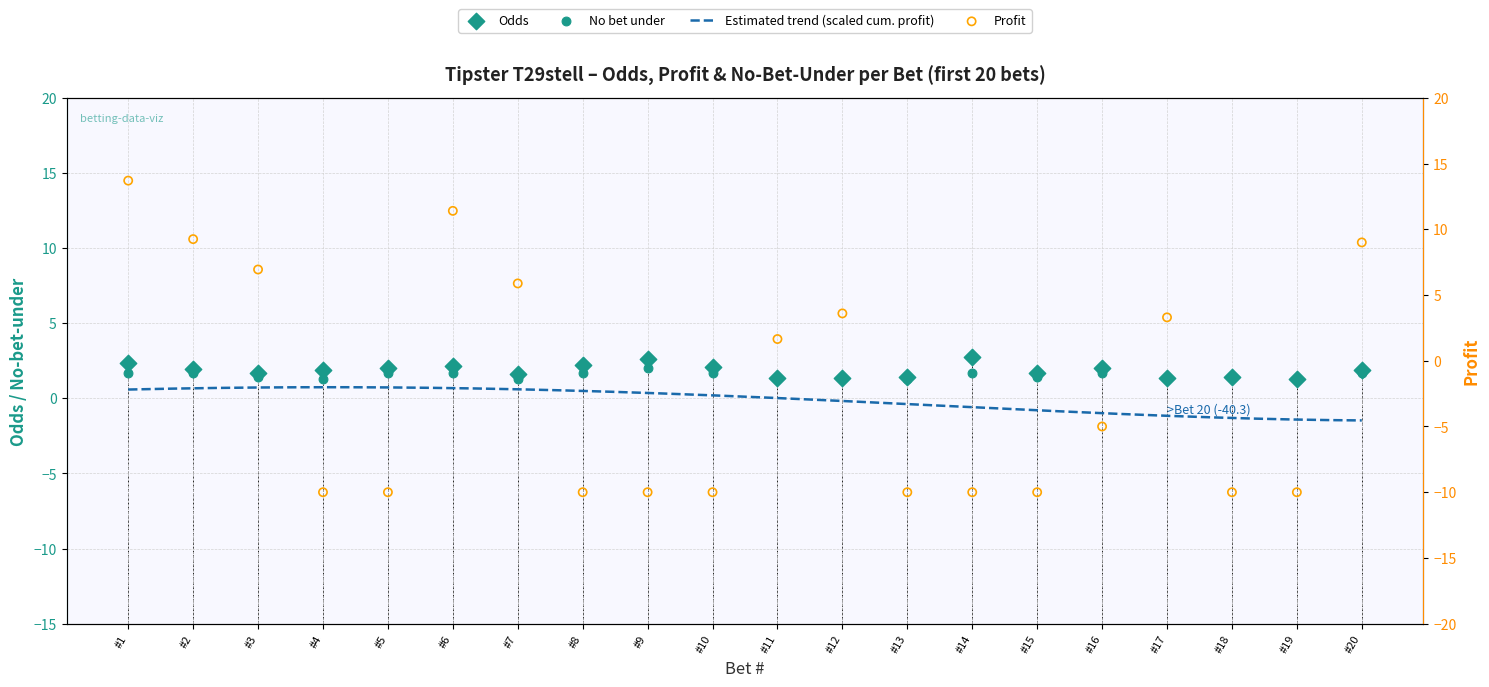

Is the value of Odds at #1 greater than the value of Profit at #1?

No